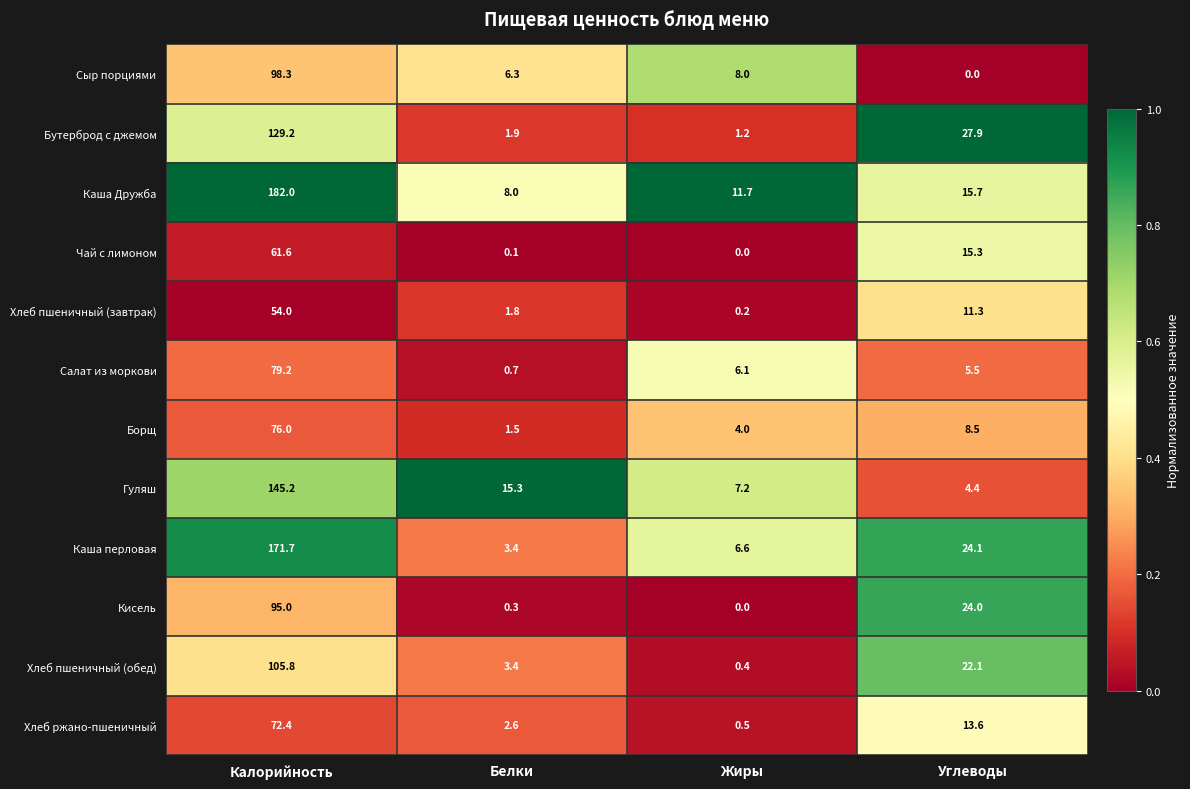

Which series has the widest spread of values?

Каша Дружба